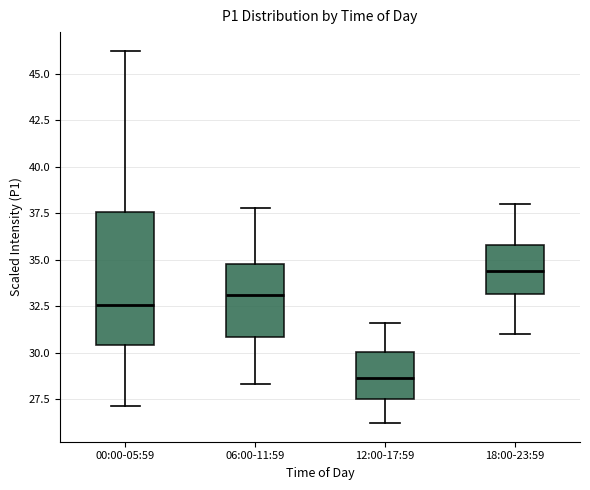

Reading left to right, transcribe this box plot: for each box, give where its median line is, the range the box spans, and where its two whiskers end, as read against the y-axis. The values are not printed on the chart, so give them approximately, as read against the axis.

00:00-05:59: median 32.5, box 30.5 to 37.5, whiskers 27.0 to 46.5
06:00-11:59: median 33.0, box 31.0 to 35.0, whiskers 28.5 to 38.0
12:00-17:59: median 28.5, box 27.5 to 30.0, whiskers 26.0 to 31.5
18:00-23:59: median 34.5, box 33.0 to 36.0, whiskers 31.0 to 38.0